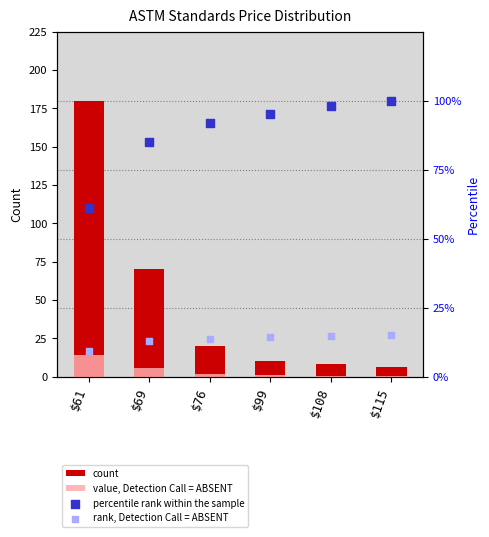

Which series reaches the minimum Y coordinate?

value, Detection Call = ABSENT